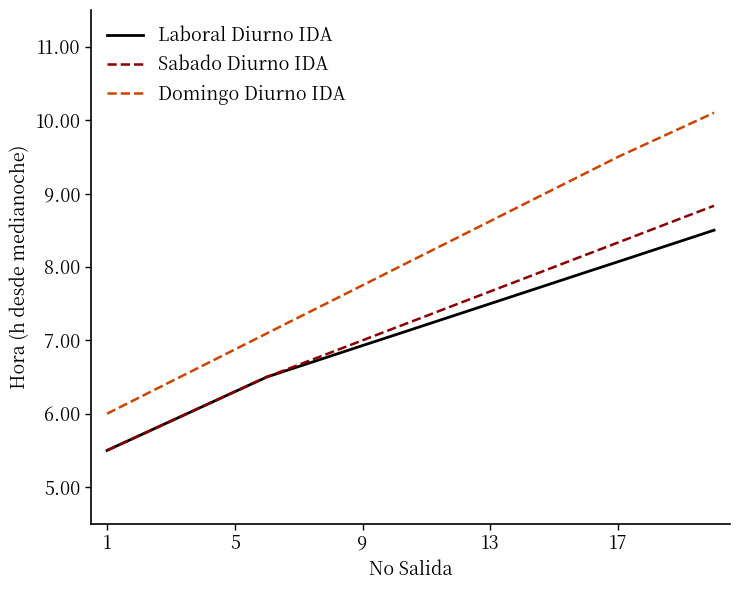

List the series in order of their peak value, highest first.

Domingo Diurno IDA, Sabado Diurno IDA, Laboral Diurno IDA